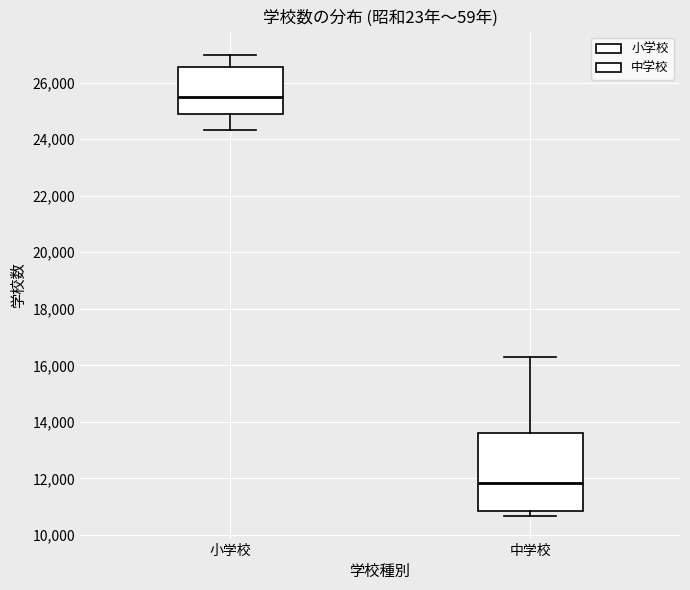

Where does the upper whisker of the box for 中学校 end on the y-axis? The values are not printed on the chart, so give them approximately, as read against the axis.

16200